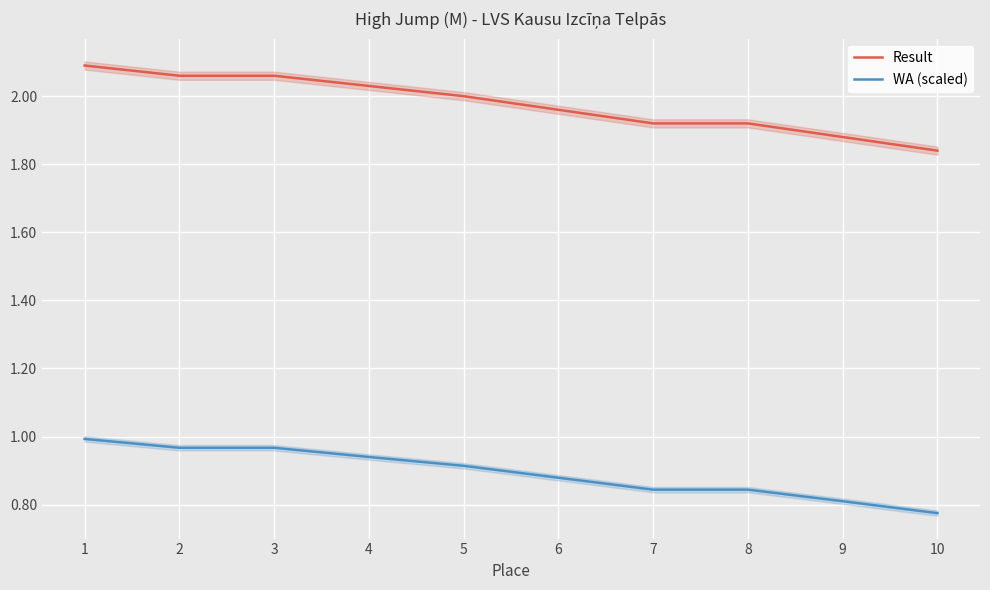

At how many categories does at least one series exceed 1?

10